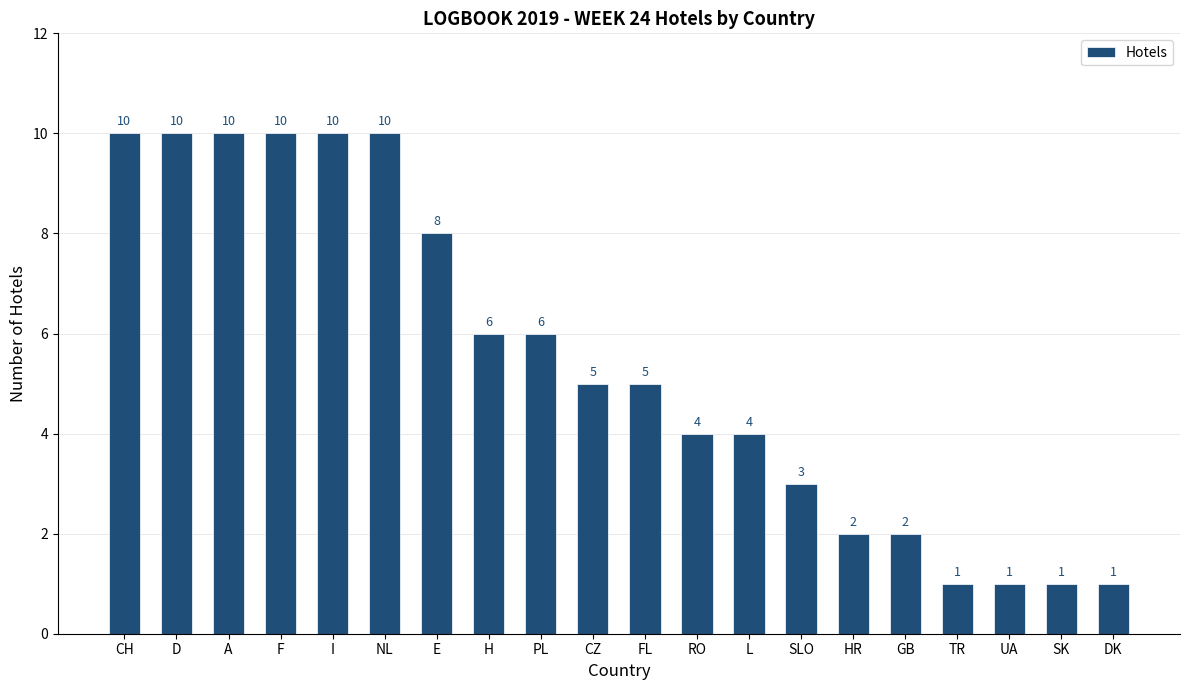

The value at D is 10. True or false?

True